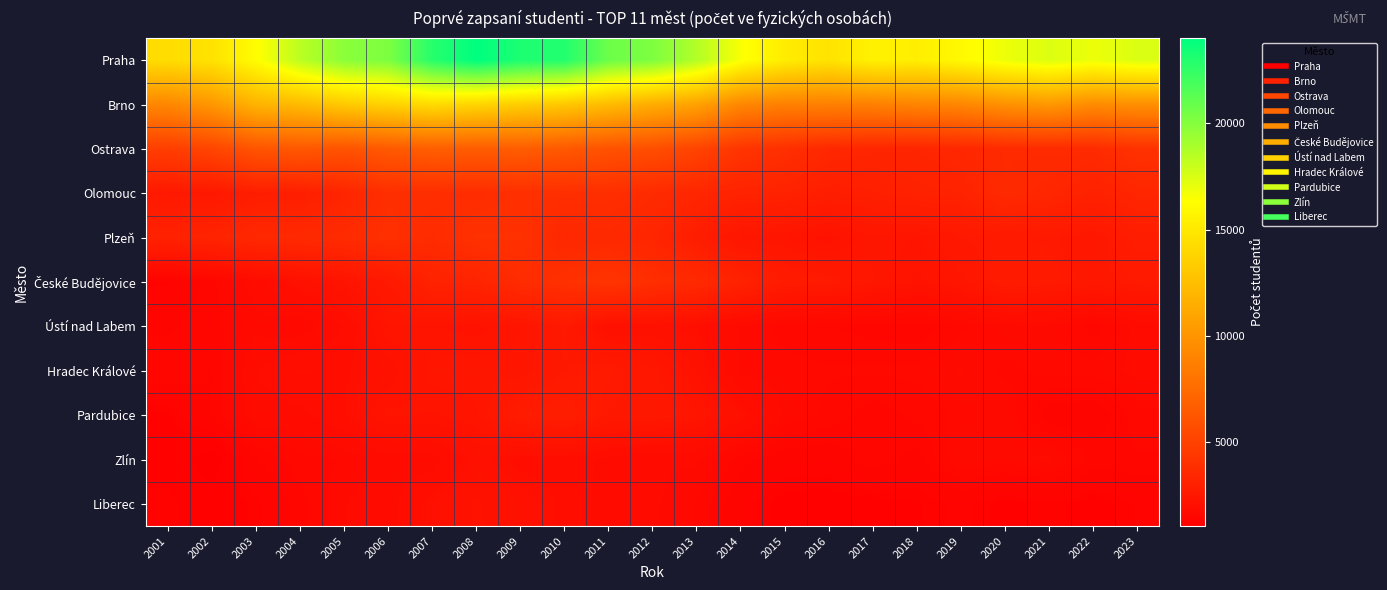

Which label corresponds to the smallest value in the chart?

2002